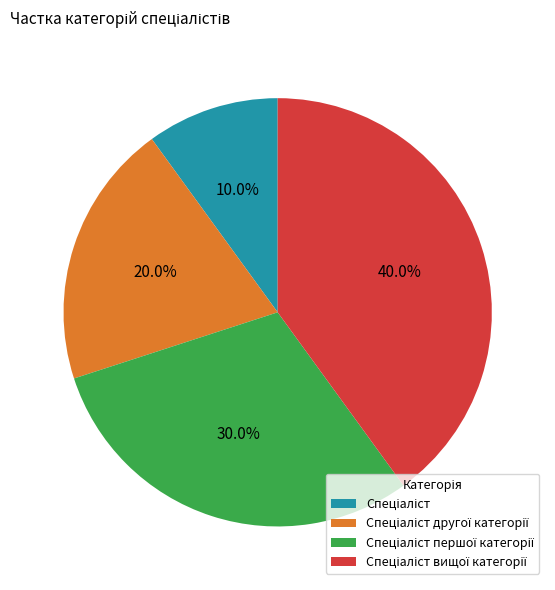

Is there a majority slice in this chart?

No